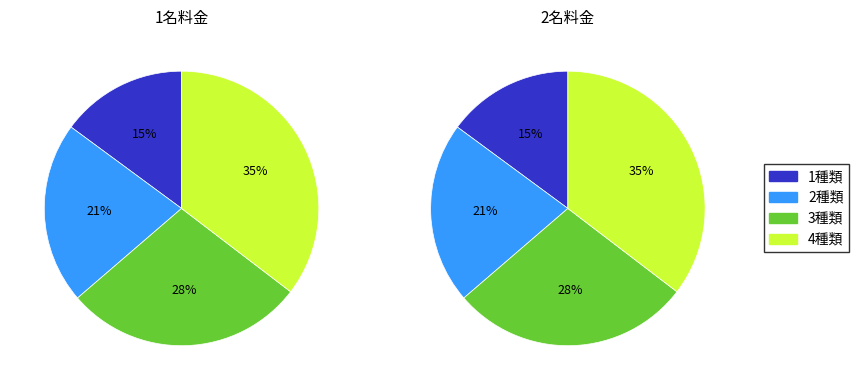

Between 4種類 and 2種類, which is larger?

4種類